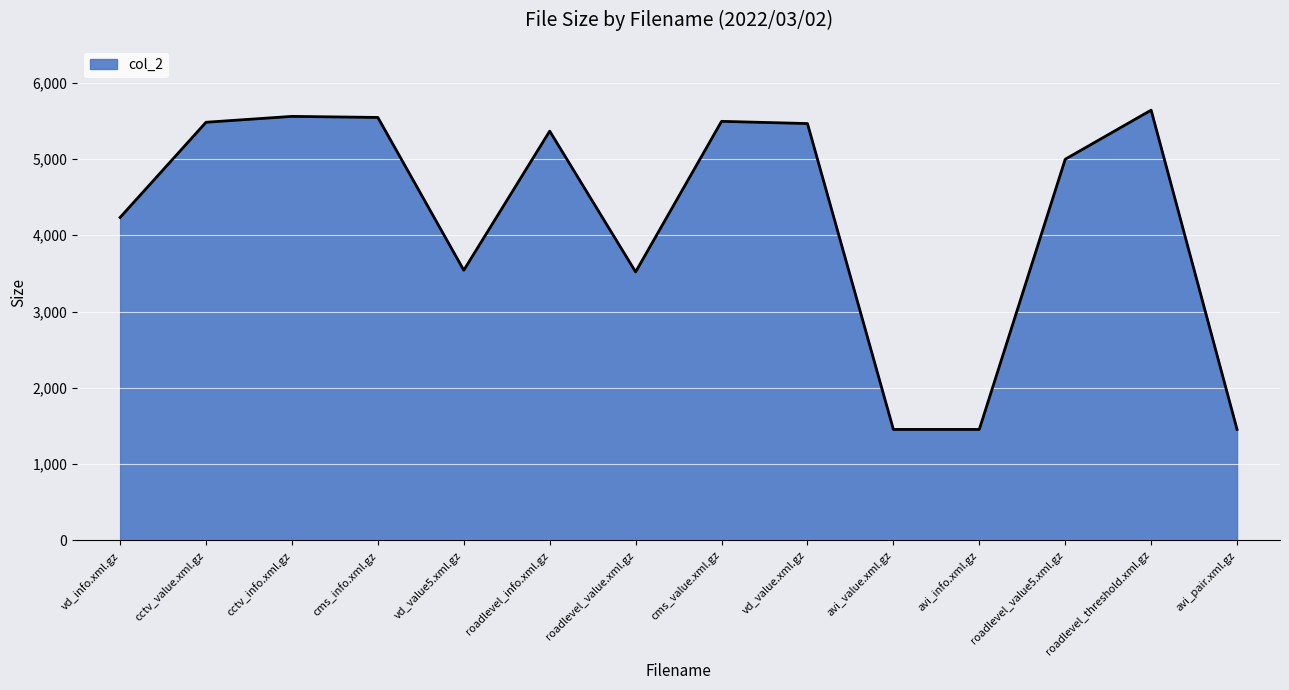

How many categories are shown in the chart?

14